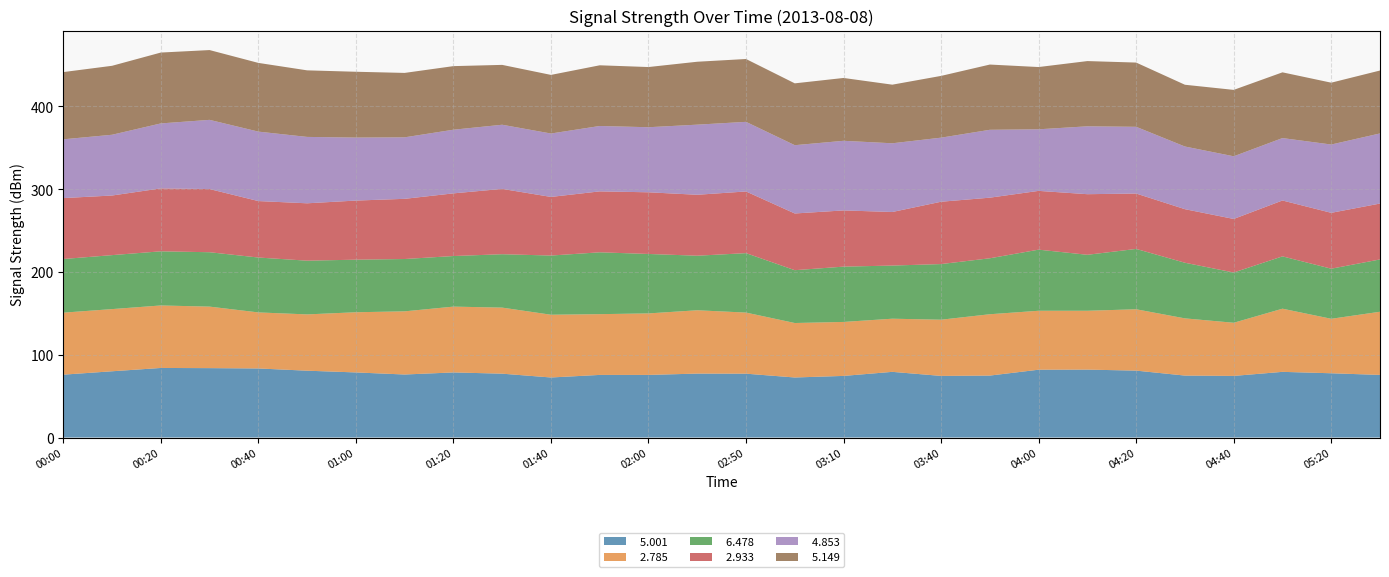

Reading left to right, list all the values displayed in this chart.

  5.001: 00:00=75.9	00:10=80.0	00:20=84.0	00:30=83.8	00:40=83.4	00:50=80.7	01:00=78.6	01:10=76.1	01:20=78.6	01:30=77.1	01:40=72.5	01:50=75.6	02:00=75.6	02:10=77.2	02:50=77.1	03:00=72.5	03:10=74.4	03:30=79.3	03:40=74.4	03:50=74.8	04:00=81.9	04:10=82.0	04:20=80.8	04:30=74.8	04:40=74.4	05:10=79.3	05:20=77.6	06:10=75.6
  2.785: 00:00=74.9	00:10=75.1	00:20=75.5	00:30=74.3	00:40=67.7	00:50=68.0	01:00=72.7	01:10=76.3	01:20=79.5	01:30=79.8	01:40=75.8	01:50=73.4	02:00=74.3	02:10=76.5	02:50=73.8	03:00=65.8	03:10=65.2	03:30=64.2	03:40=67.9	03:50=74.1	04:00=71.2	04:10=71.1	04:20=74.1	04:30=69.1	04:40=64.2	05:10=76.3	05:20=65.8	06:10=76.3
  6.478: 00:00=64.8	00:10=65.2	00:20=65.4	00:30=65.7	00:40=66.3	00:50=64.9	01:00=63.5	01:10=63.2	01:20=61.1	01:30=64.5	01:40=71.5	01:50=74.7	02:00=71.8	02:10=65.9	02:50=71.8	03:00=63.8	03:10=66.8	03:30=64.2	03:40=67.2	03:50=67.6	04:00=73.8	04:10=67.6	04:20=72.9	04:30=67.2	04:40=60.7	05:10=63.2	05:20=60.5	06:10=63.2
  2.933: 00:00=73.6	00:10=72.0	00:20=76.0	00:30=76.3	00:40=68.2	00:50=69.3	01:00=71.4	01:10=72.7	01:20=75.7	01:30=78.9	01:40=70.8	01:50=73.6	02:00=74.5	02:10=73.6	02:50=74.5	03:00=68.5	03:10=67.9	03:30=64.7	03:40=75.3	03:50=73.2	04:00=71.0	04:10=73.2	04:20=66.9	04:30=64.7	04:40=64.7	05:10=67.5	05:20=67.5	06:10=67.5
  4.853: 00:00=71.0	00:10=73.4	00:20=78.5	00:30=83.6	00:40=83.9	00:50=80.2	01:00=76.1	01:10=74.3	01:20=76.9	01:30=77.5	01:40=76.6	01:50=79.0	02:00=78.6	02:10=84.7	02:50=84.1	03:00=82.5	03:10=84.1	03:30=83.0	03:40=77.4	03:50=82.0	04:00=74.4	04:10=82.0	04:20=80.6	04:30=75.7	04:40=75.7	05:10=75.4	05:20=82.5	06:10=84.7
  5.149: 00:00=81.2	00:10=83.3	00:20=85.6	00:30=84.3	00:40=83.0	00:50=80.4	01:00=79.5	01:10=77.8	01:20=76.8	01:30=72.3	01:40=70.8	01:50=73.3	02:00=72.7	02:10=76.0	02:50=75.9	03:00=74.7	03:10=75.9	03:30=70.8	03:40=74.6	03:50=78.8	04:00=75.2	04:10=78.8	04:20=77.6	04:30=74.6	04:40=80.2	05:10=79.4	05:20=74.7	06:10=76.0